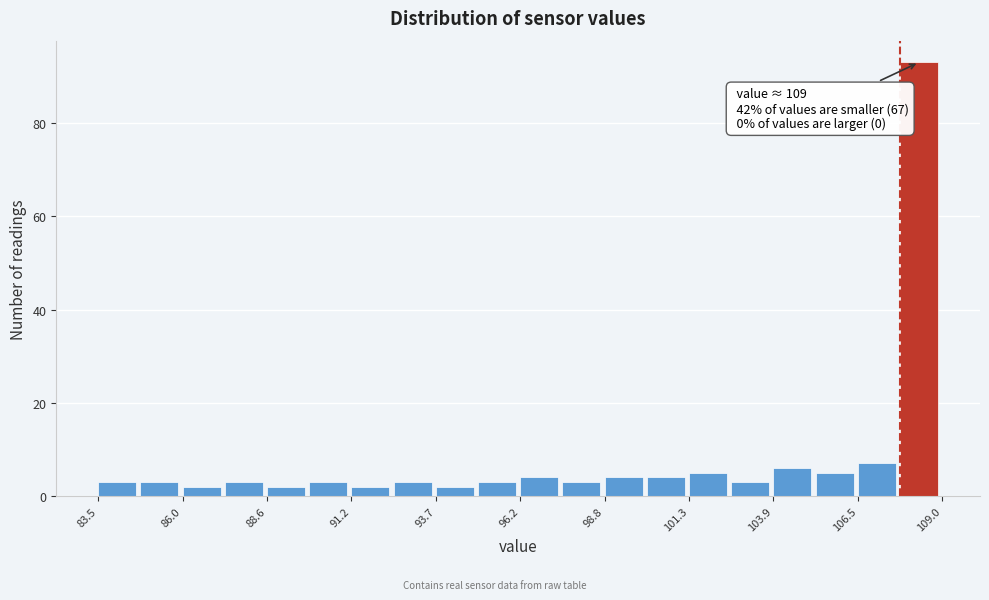

Read against the x-axis, roughly where is the centre of the tallest bar?

108.5